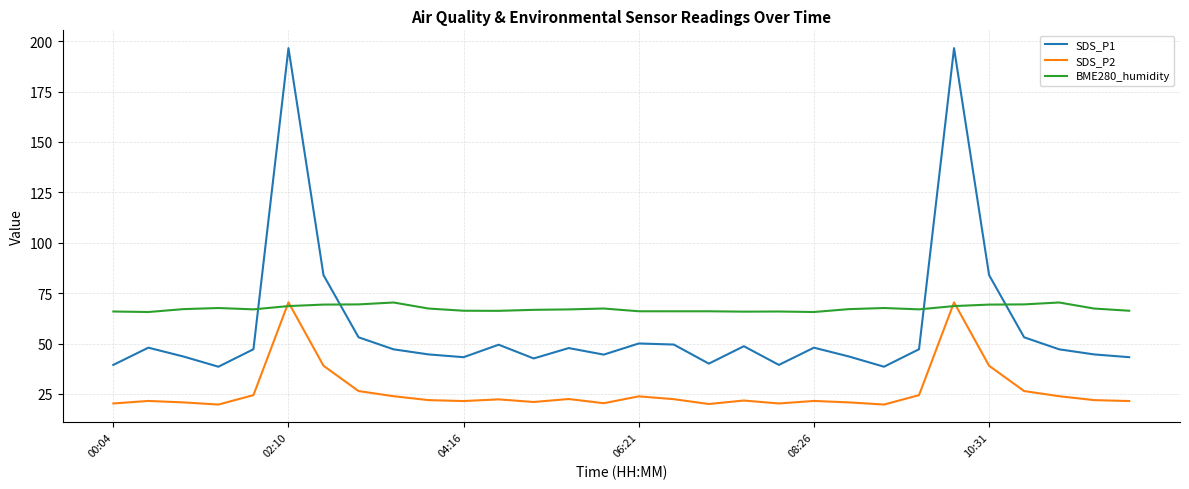

How many lines are shown in the chart?

3